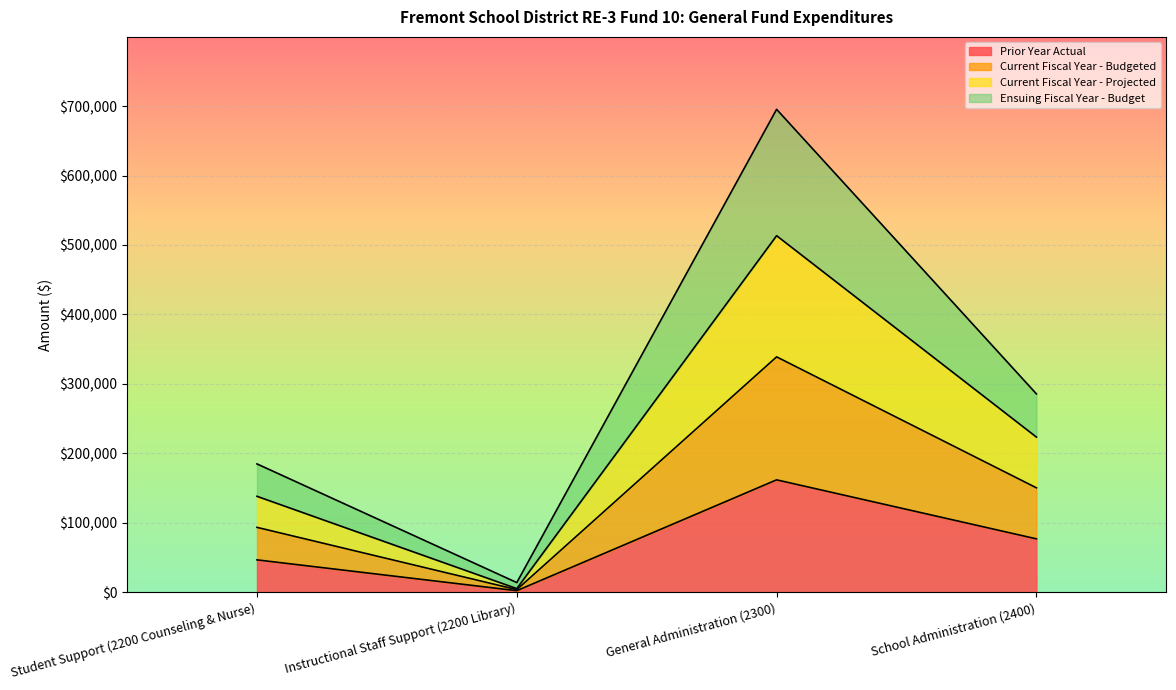

Is it true that Current Fiscal Year - Projected equals 8951 at Instructional Staff Support (2200 Library)?

False